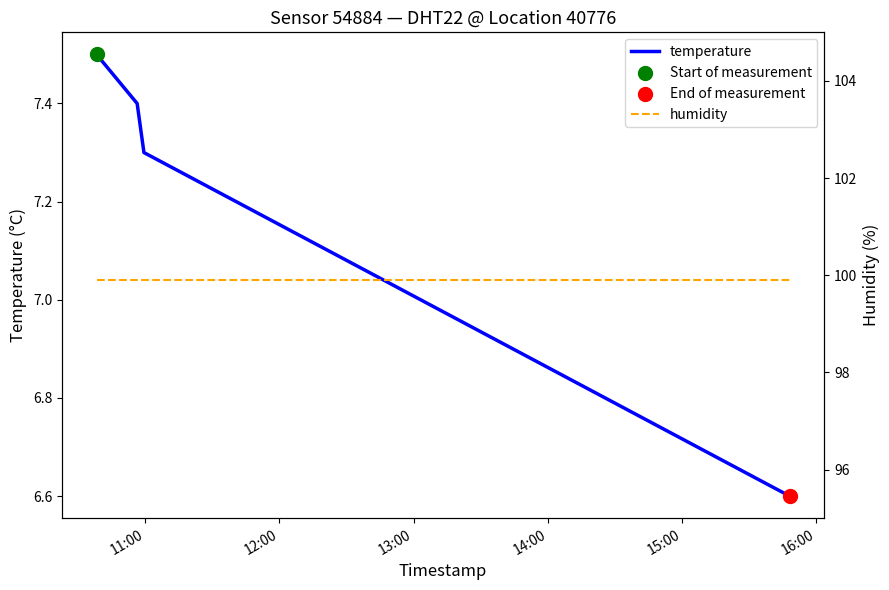

Which series has the largest Y range (max minus min)?

temperature